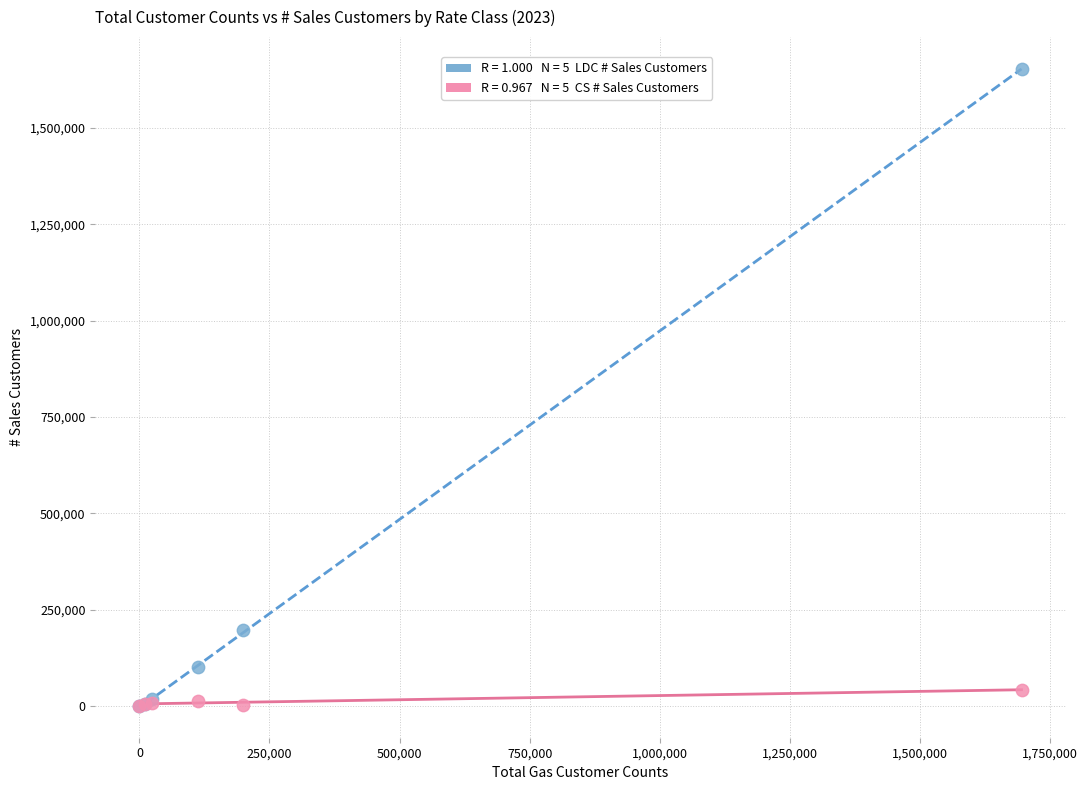

Across all series, what Y value is closest to 826300?

196887